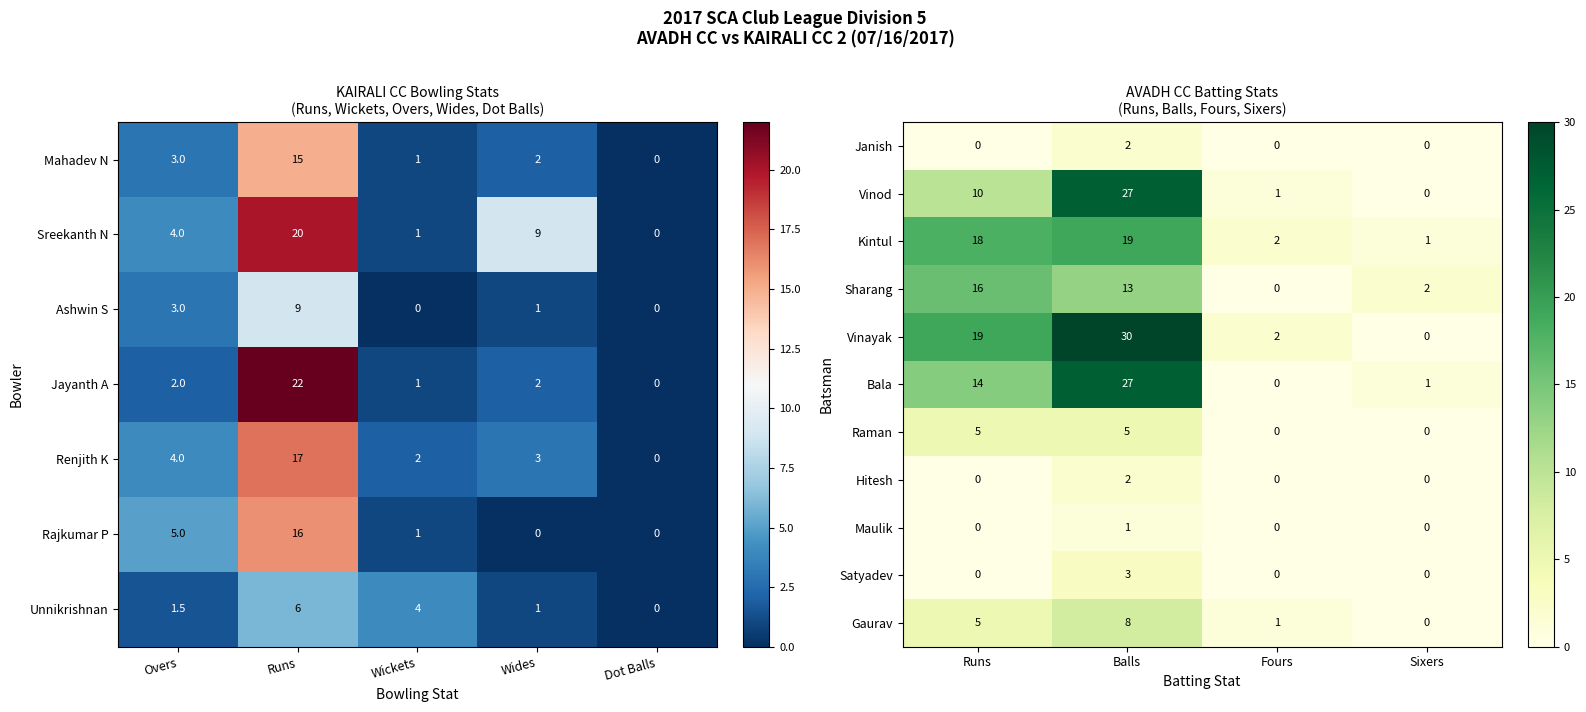

What is the difference between the maximum and minimum values in the Kintul series?

18